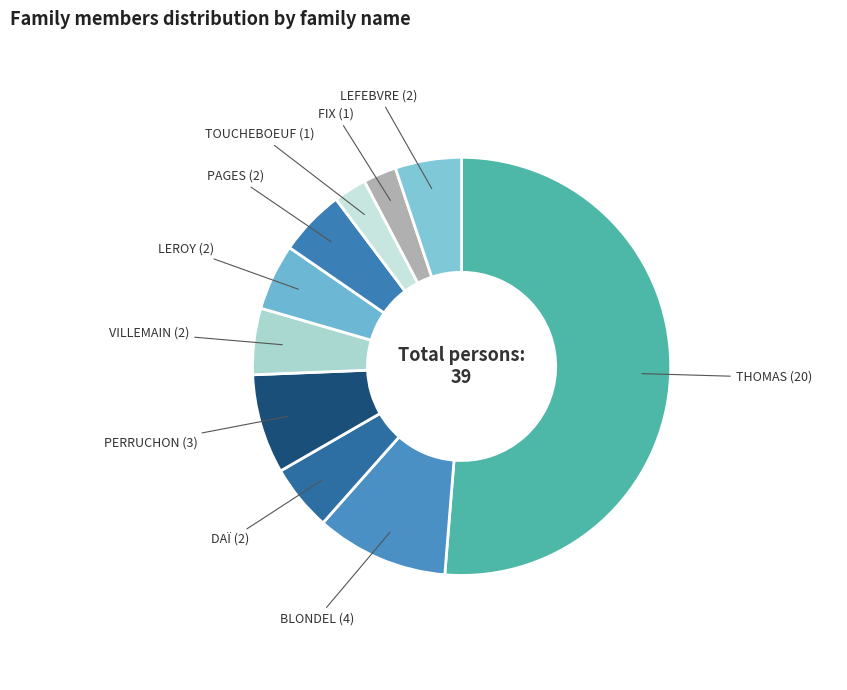

Is the sum of FIX and DAÏ greater than half?

No